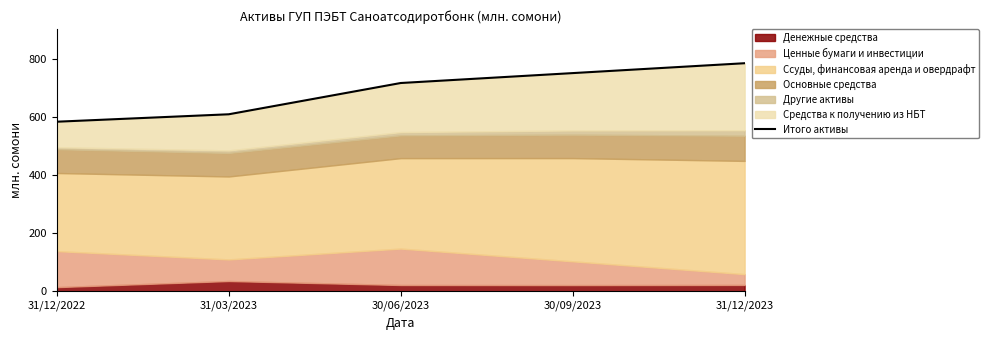

List the labels in order of value, smallest first.

31/12/2022, 31/03/2023, 30/06/2023, 30/09/2023, 31/12/2023